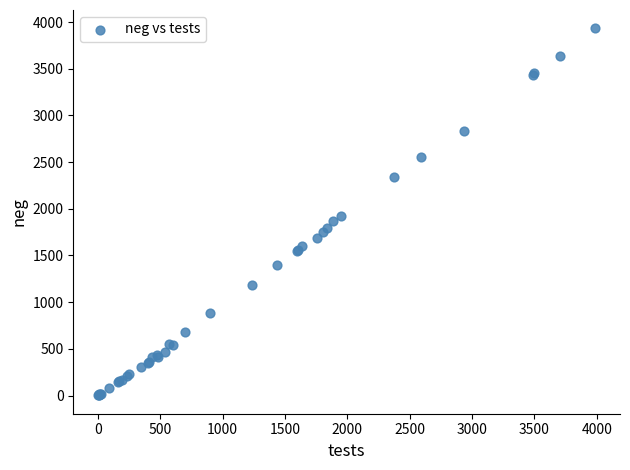

What Y value in the scatter plot is closest to 1967?

1923